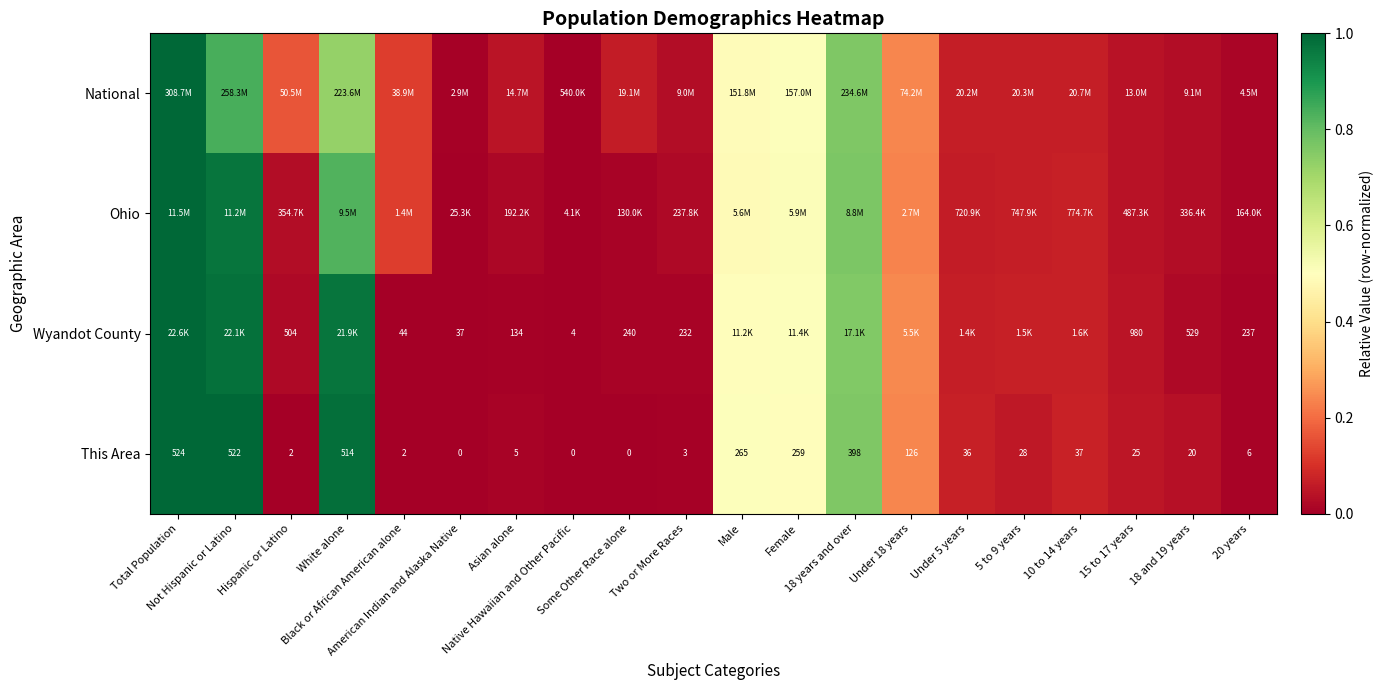

How many data points in This Area are less than 28?

10